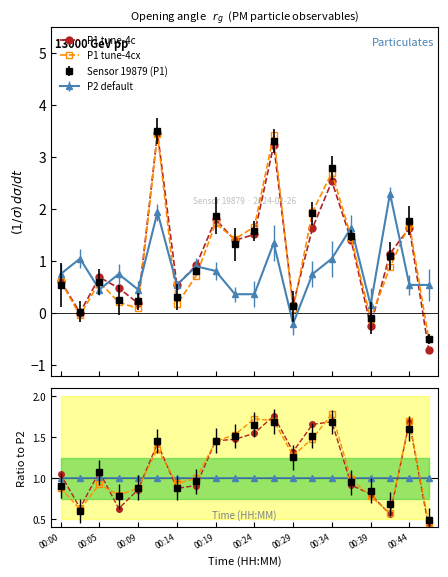

True or false: P1 tune-4c and P1 tune-4cx intersect in this chart.

True